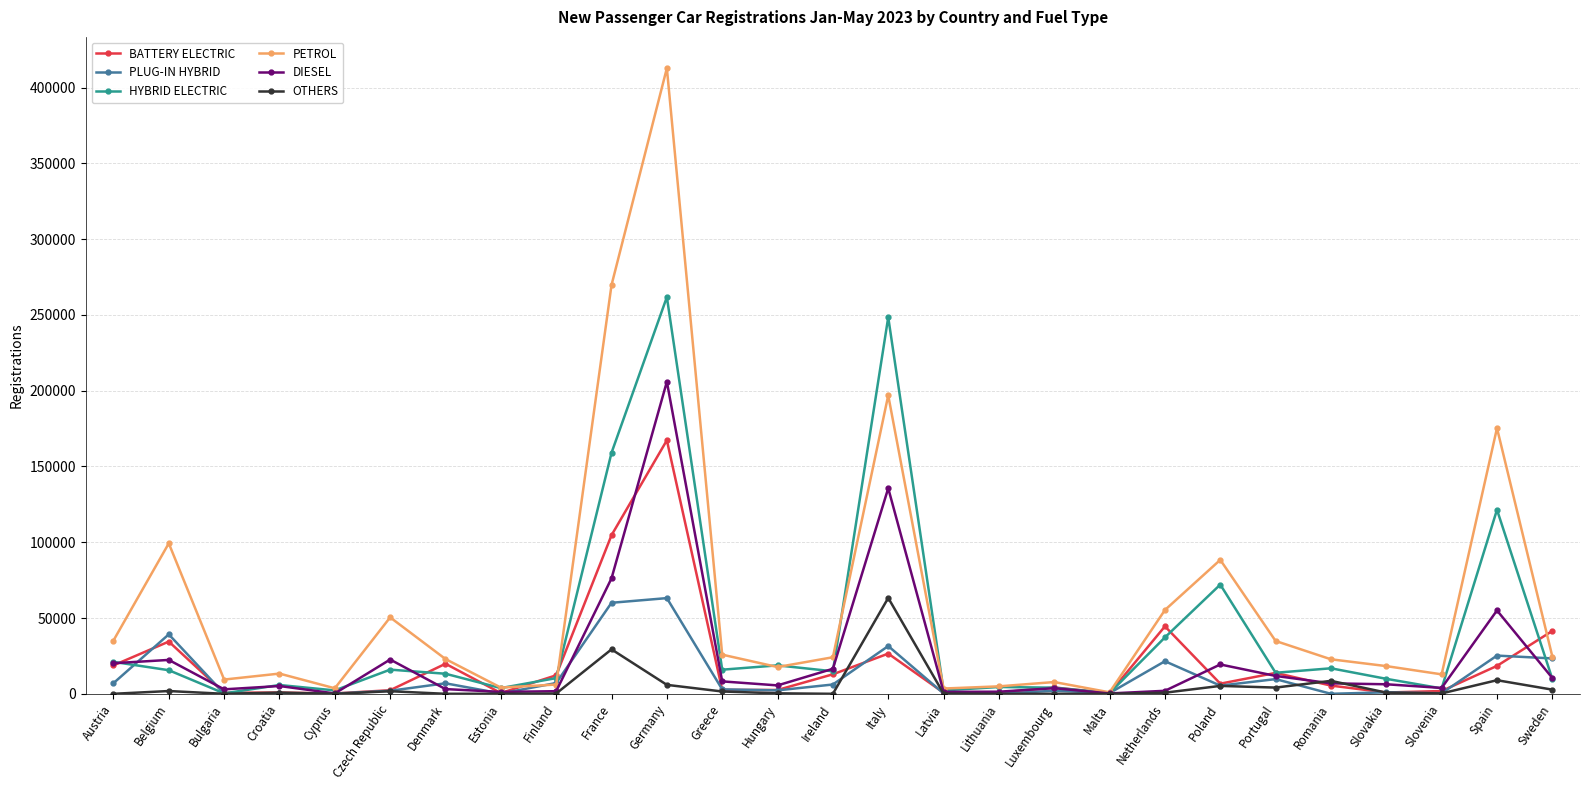

What position from the right is Belgium?

26